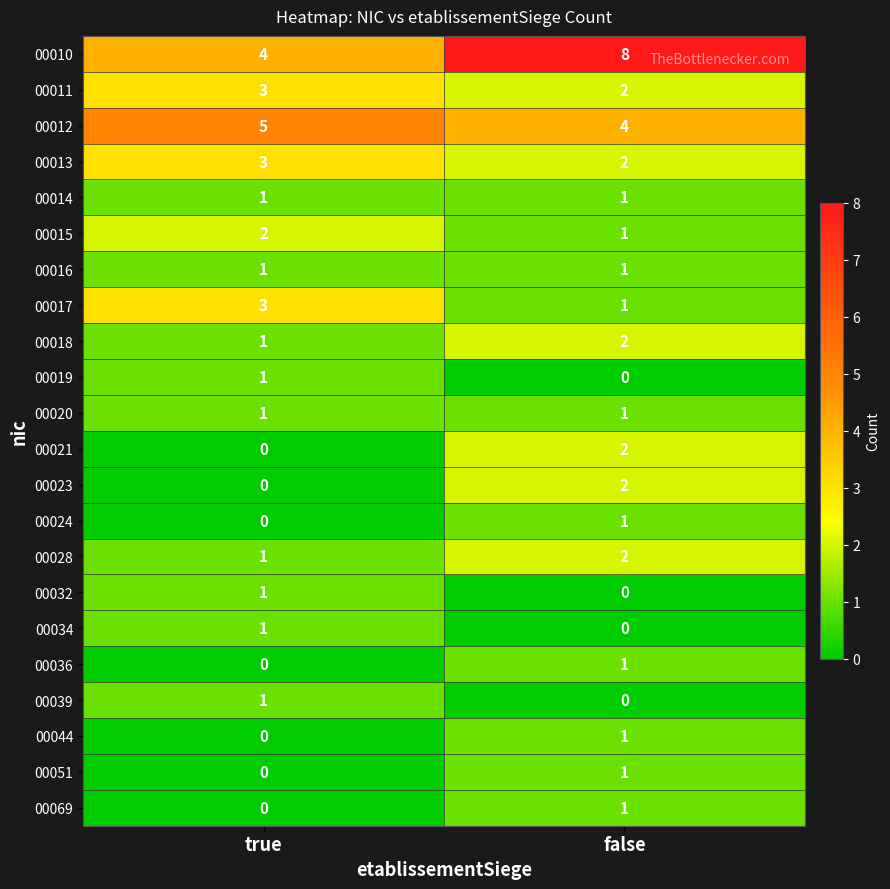

At which label does 00036 reach its peak?

false